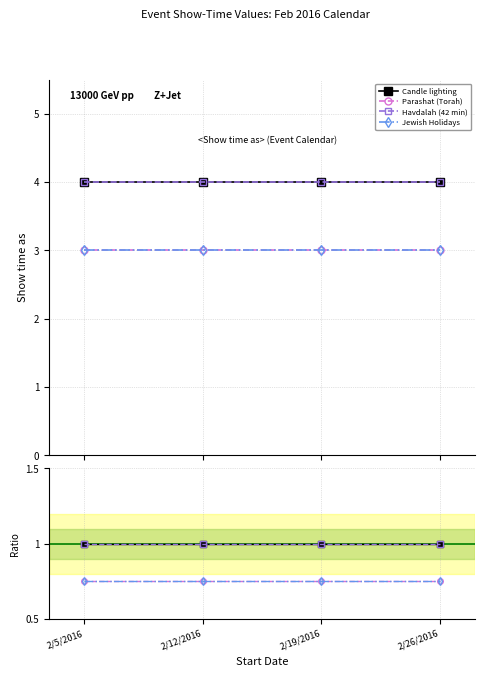

How many lines are shown in the chart?

4